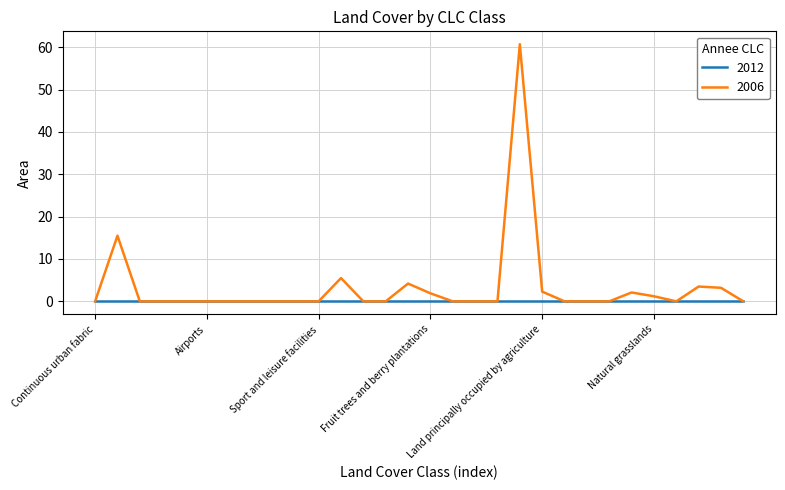

Does the chart have visible grid lines?

Yes